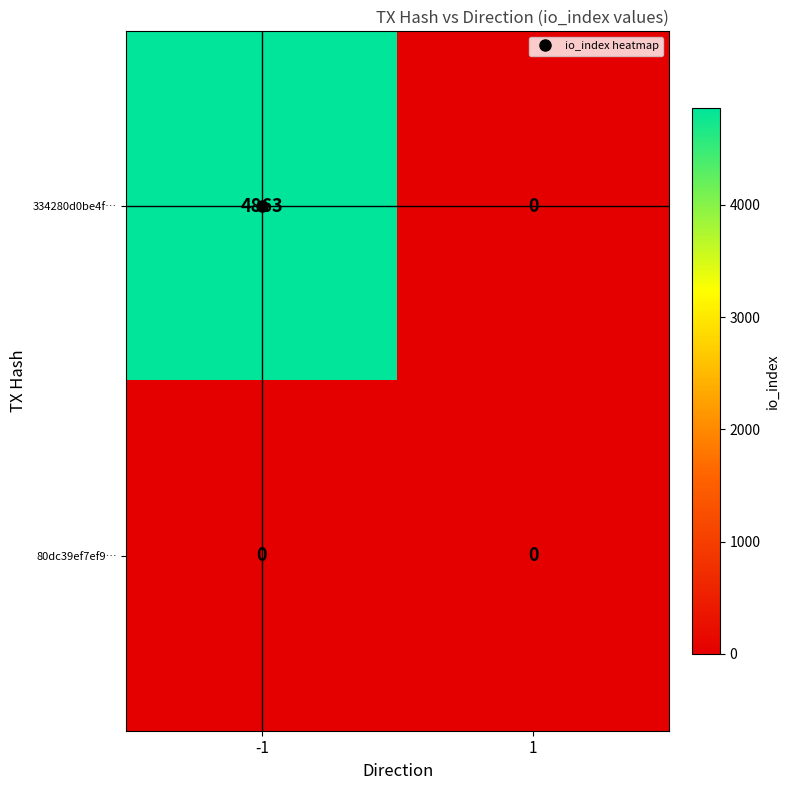

Rank the series by their maximum value, from lowest to highest.

80dc39ef7ef9…, 334280d0be4f…